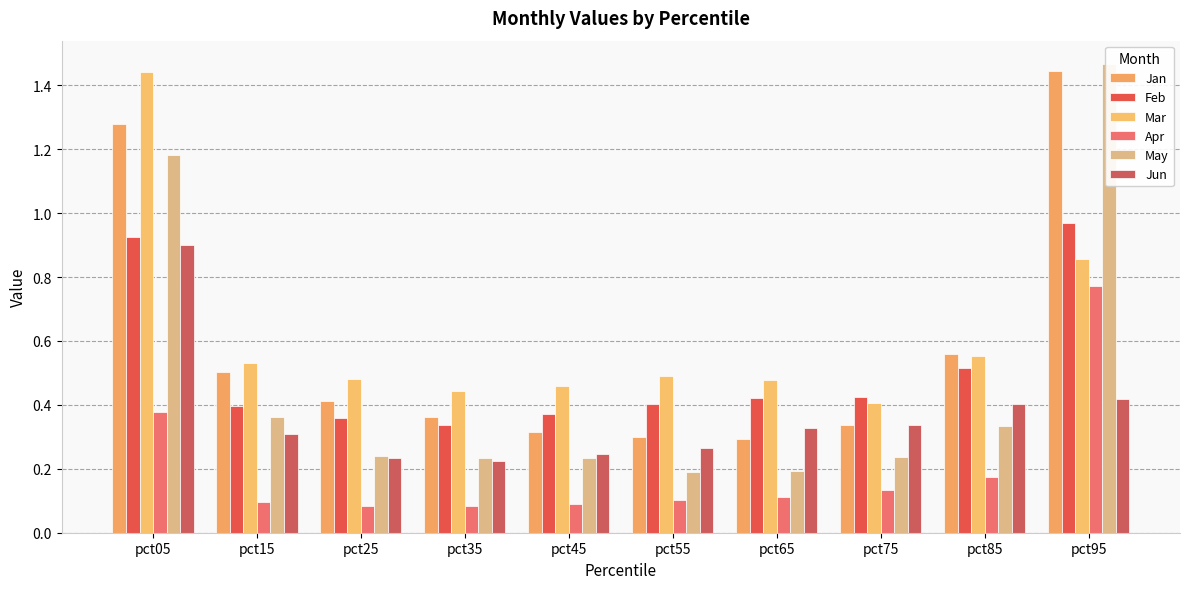

Count the Apr values in the range 0 to 1.

10